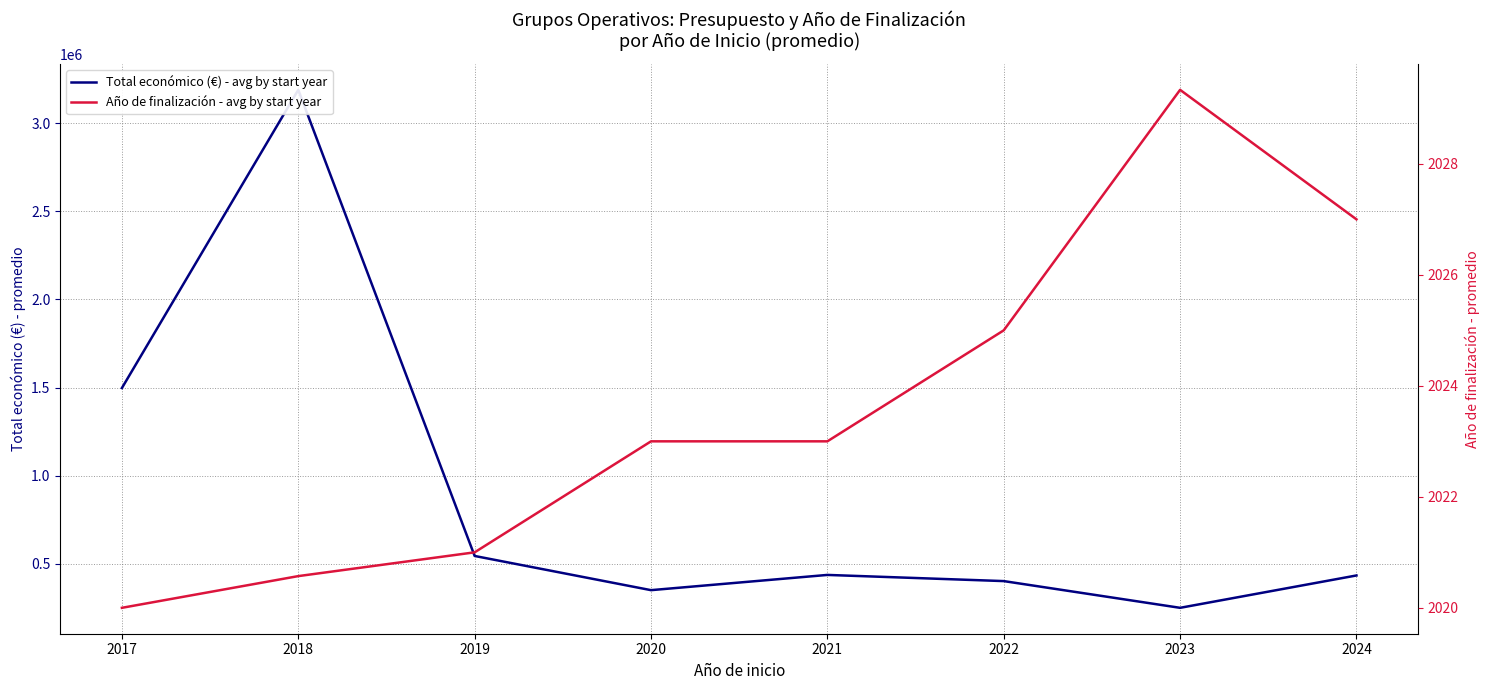

What is the approximate value of Total económico (€) - avg by start year at 2019?

543094.7